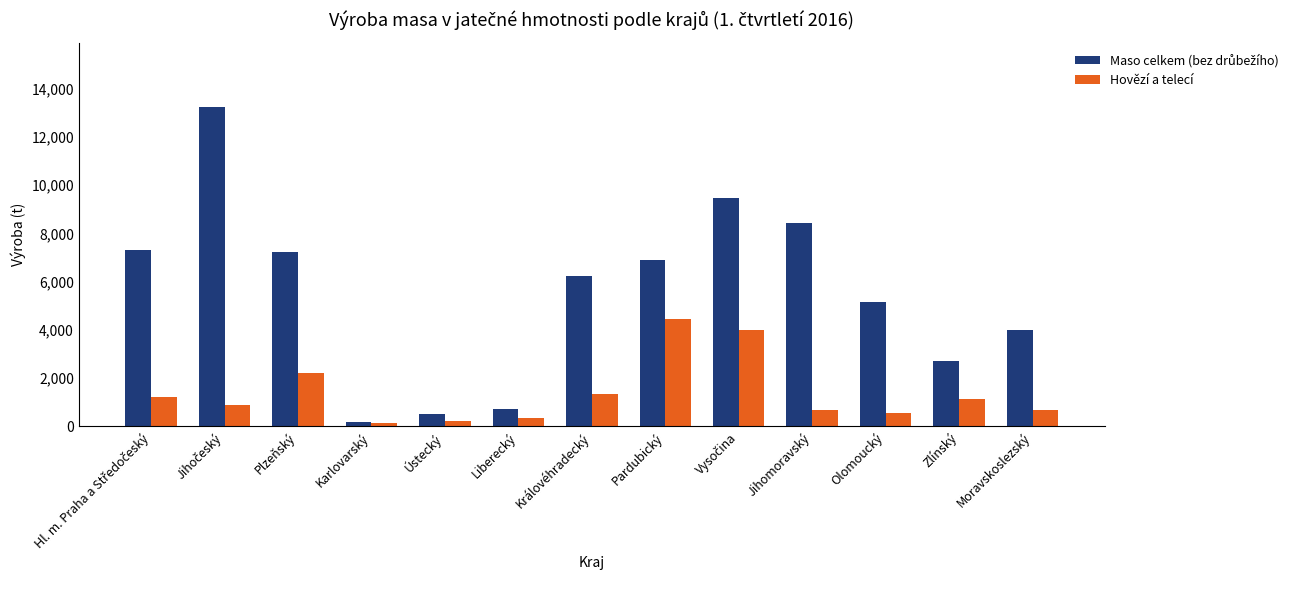

At which label does Hovězí a telecí reach its peak?

Pardubický